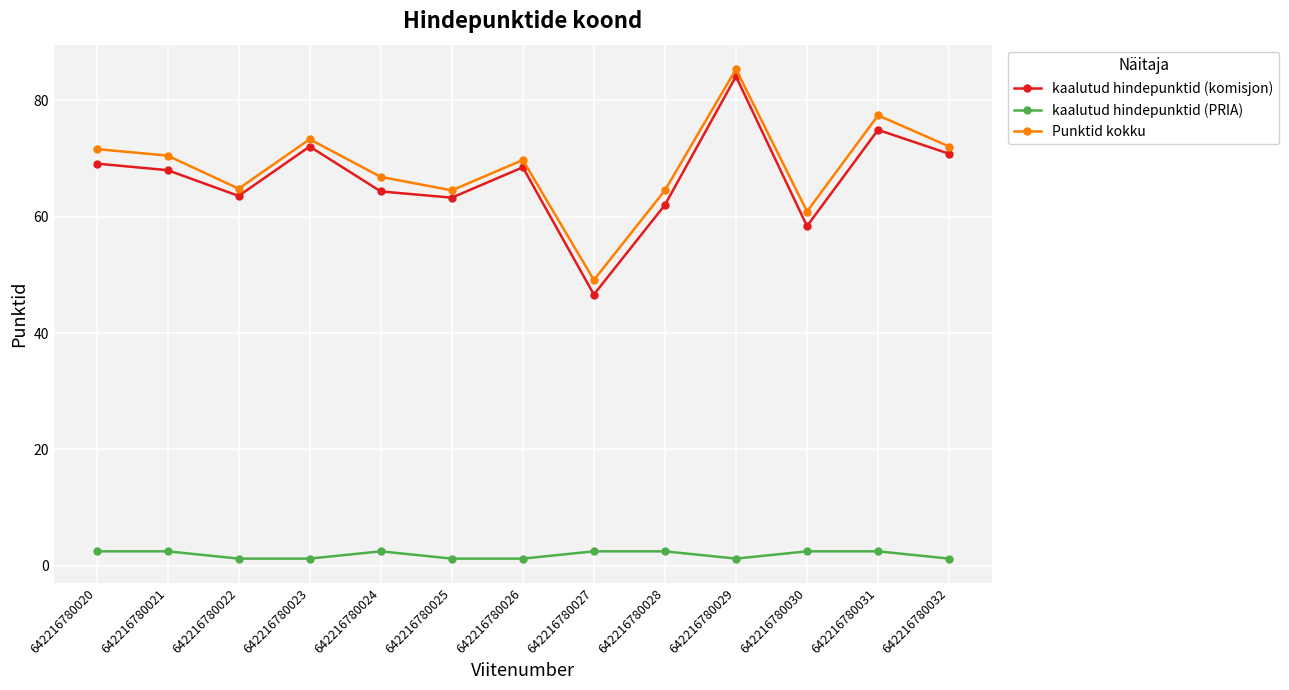

Is it true that kaalutud hindepunktid (PRIA) equals 1.2 at 642216780026?

True